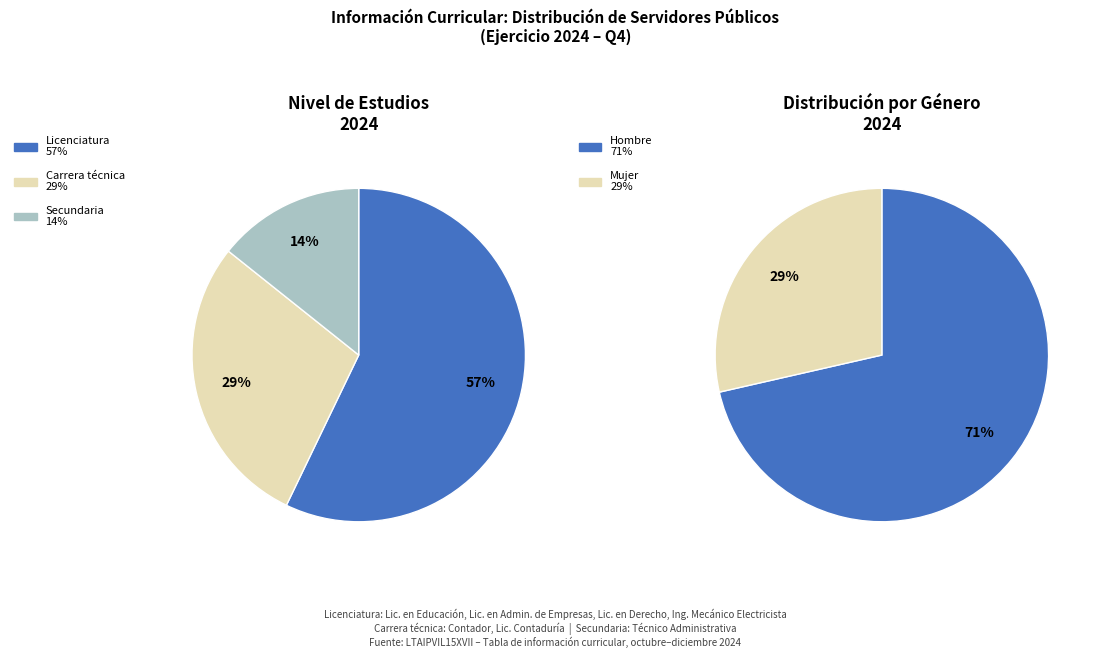

What is the smallest slice in the pie chart?

Secundaria